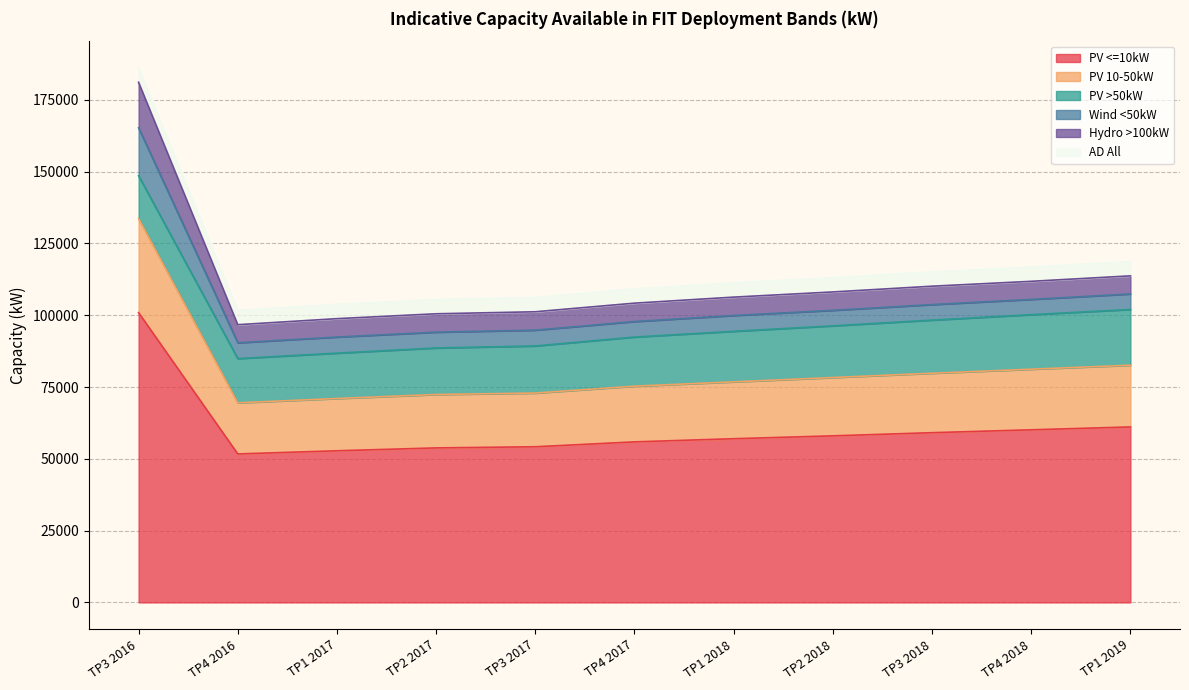

How many lines are shown in the chart?

6